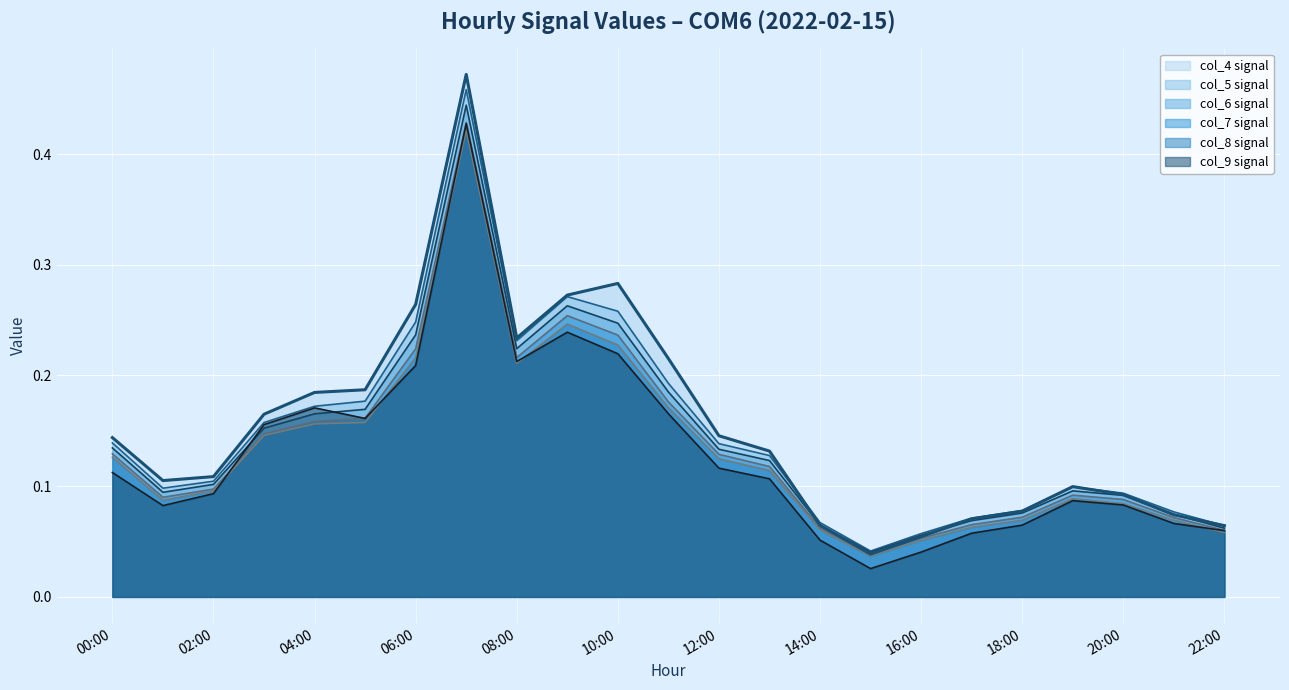

At which category is the sum across all series the highest?

2022-02-15 07:00:00